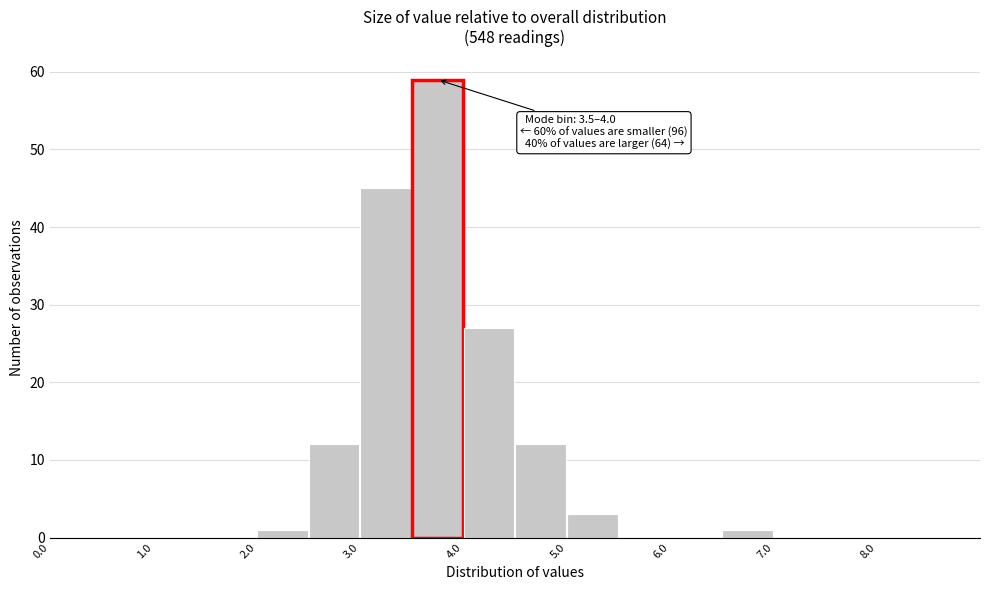

Which range on the x-axis has the tallest bar?

3.5 to 4.0